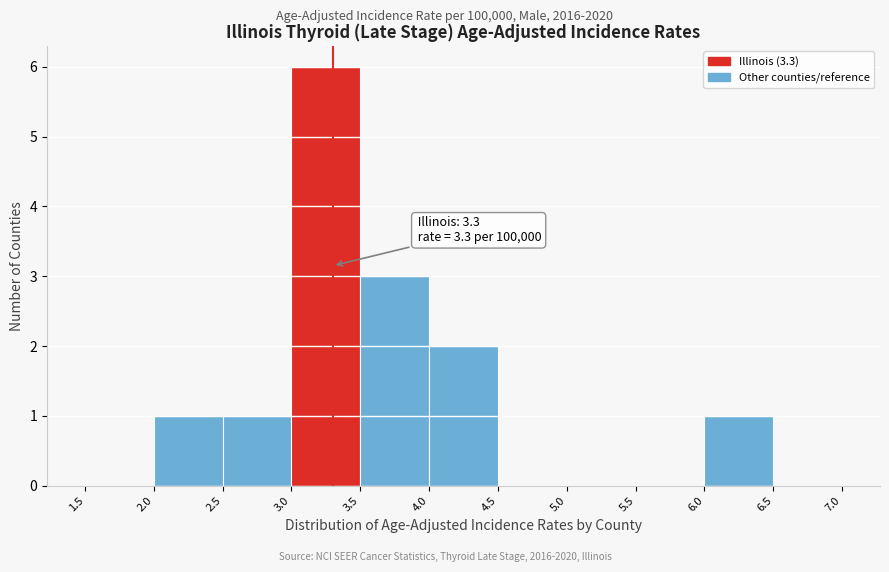

Which range on the x-axis has the tallest bar?

3.0 to 3.5